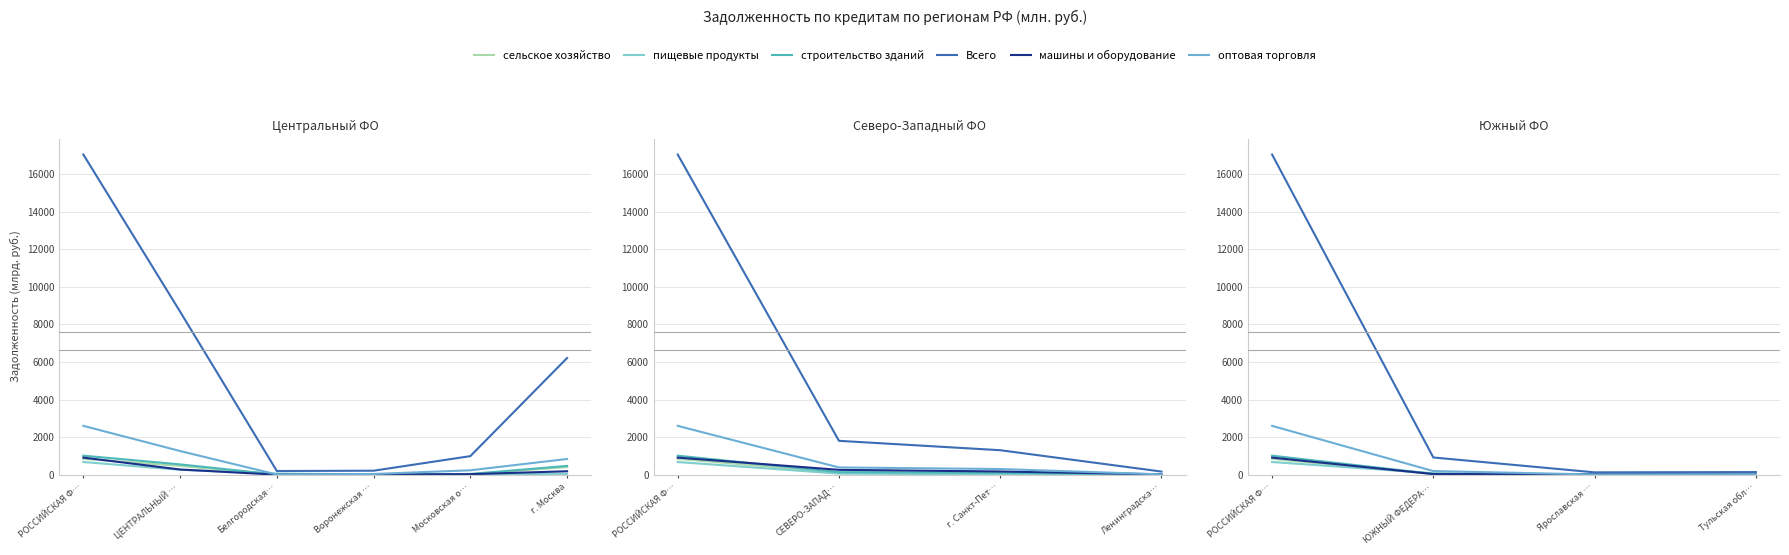

What is the average value of the оптовая торговля (col_22) series?

703.9